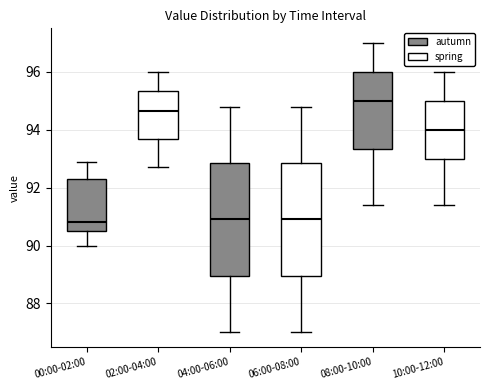

Which box's median line is the highest?

08:00-10:00